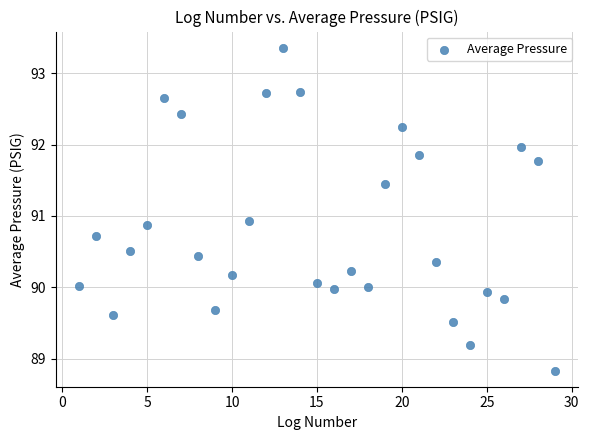

What is the range of Y values (max minus min)?

4.5